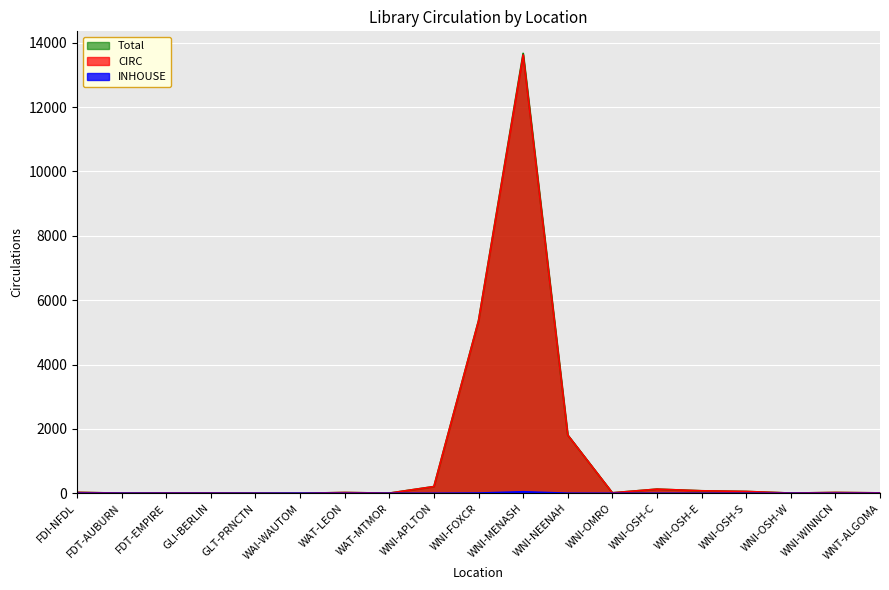

The INHOUSE series shows 27 at WNI-OSH-W. True or false?

False